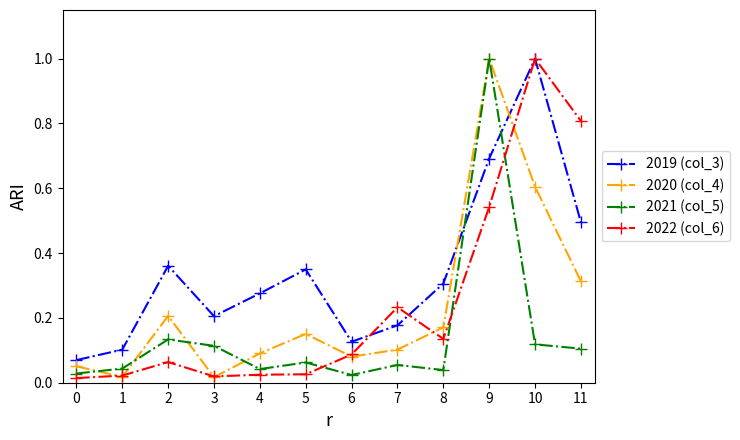

What is the maximum value shown in the chart?

1.0